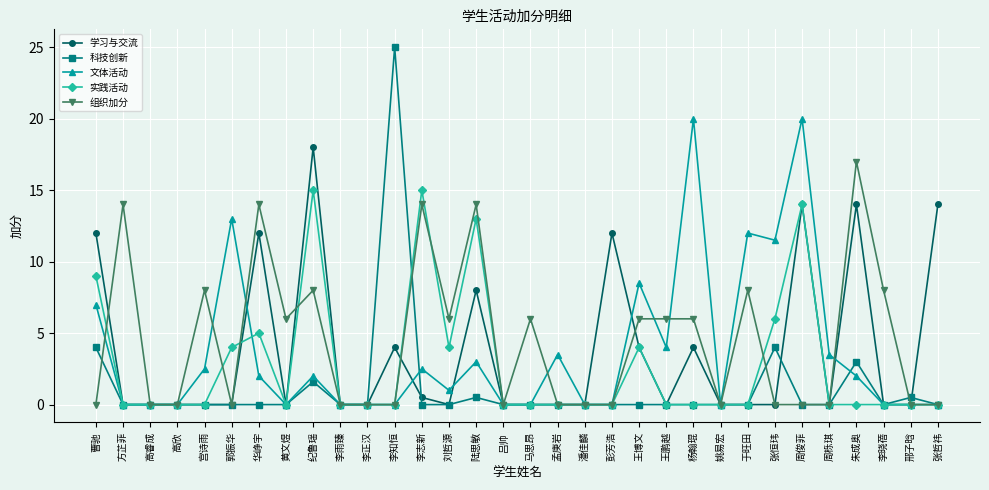

At which category does 组织加分 reach its first local peak?

方芷菲